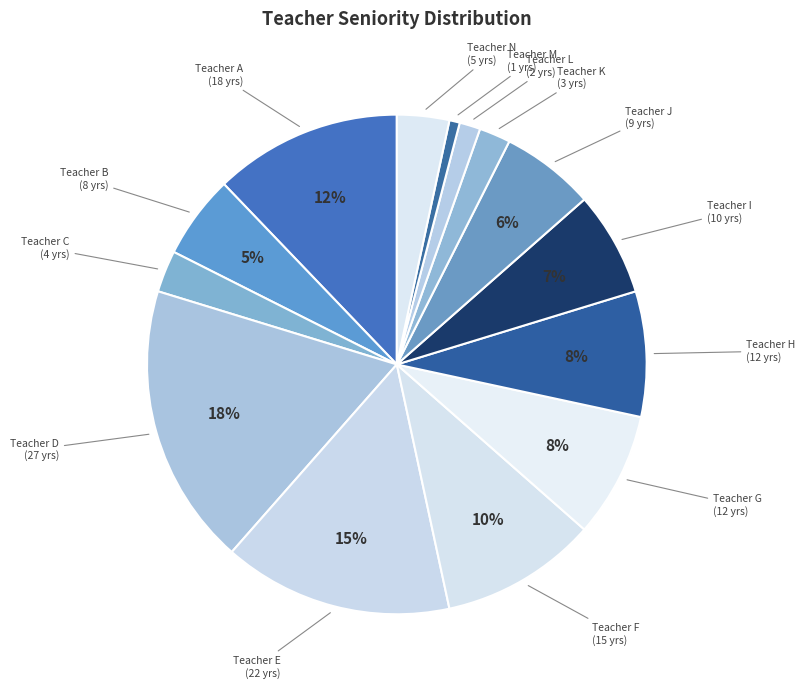

Count the number of slices in the pie.

14